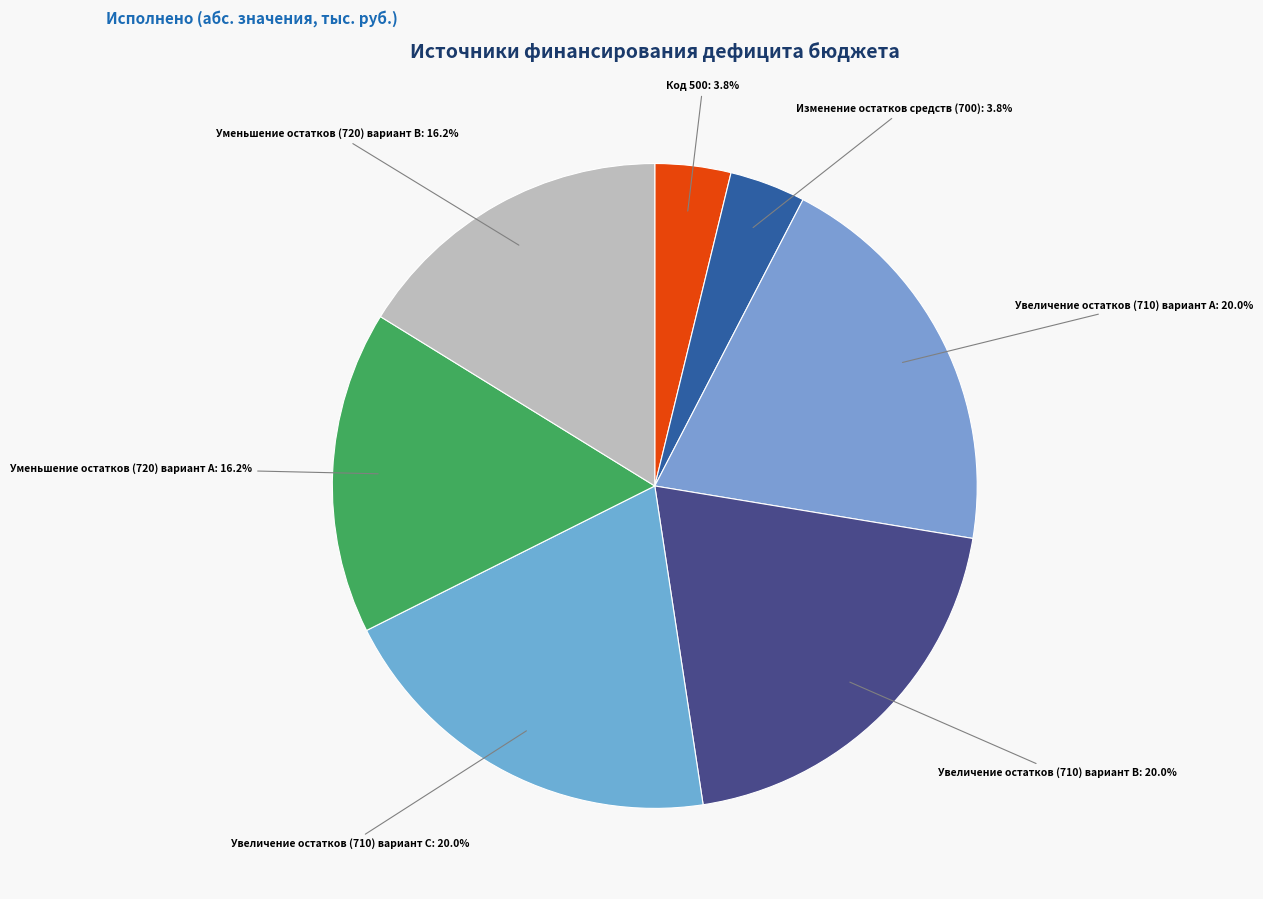

Does any single category account for the majority?

No